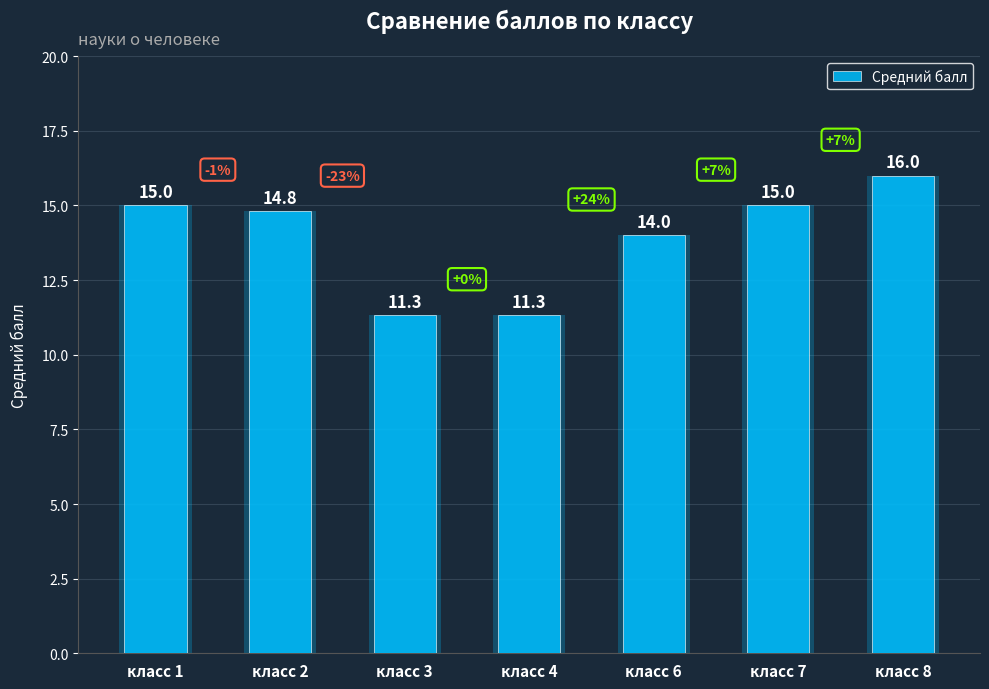

What is the value of the 3rd bar from the left?

11.3